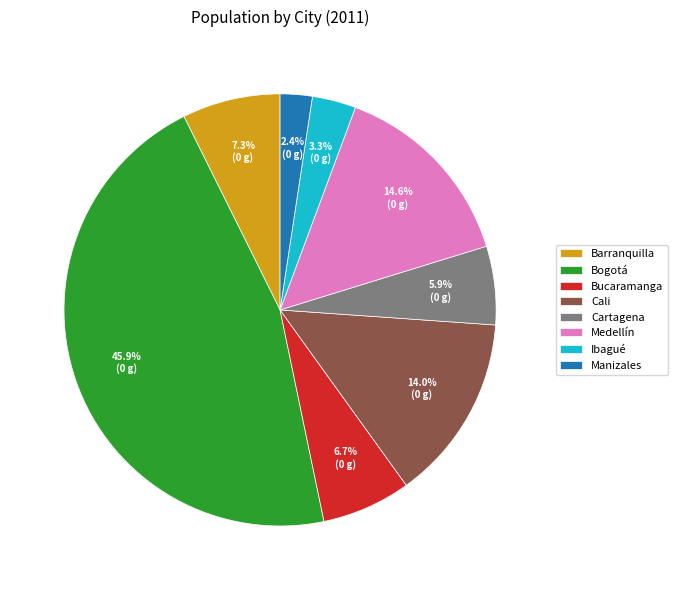

To the nearest percent, what portion does Cartagena represent?

6%